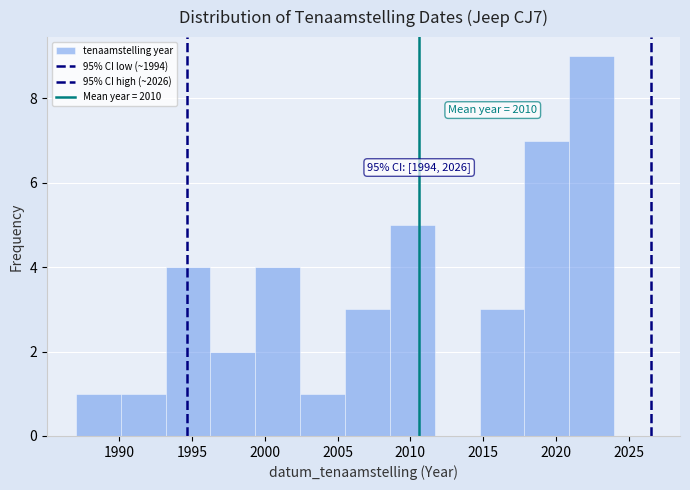

Which range on the x-axis has the tallest bar?

2021.0 to 2024.0